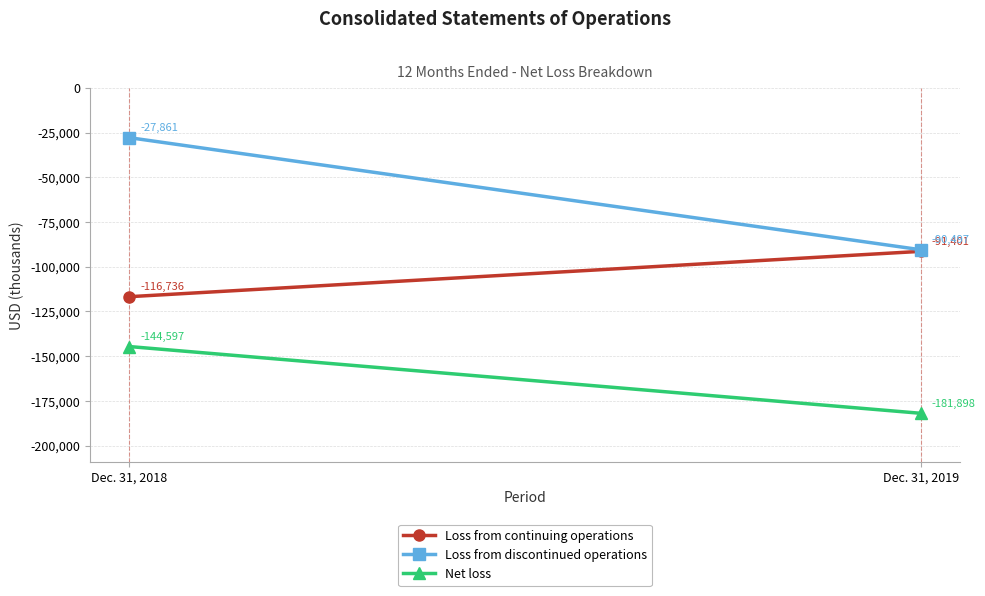

Reading right to left, transcribe all the data shown in this chart.

Loss from continuing operations: -91401	-116736
Loss from discontinued operations: -90497	-27861
Net loss: -181898	-144597